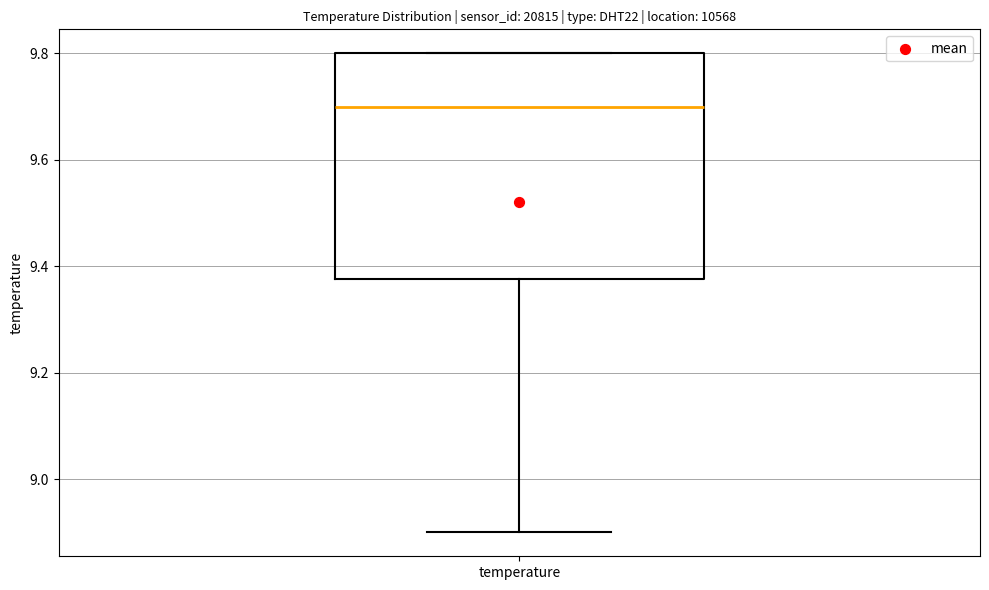

Read this box plot against the y-axis: the position of the median line, the range covered by the box, and the ends of both whiskers. The values are not printed on the chart, so give them approximately, as read against the axis.

median 9.70, box 9.38 to 9.80, whiskers 8.90 to 9.80